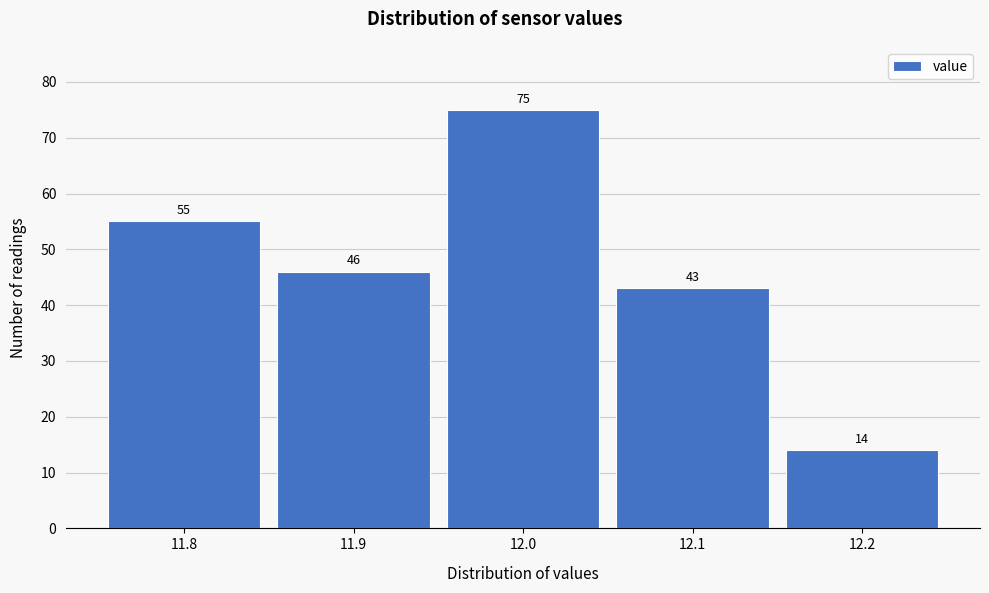

Which range on the x-axis has the tallest bar?

11.95 to 12.05